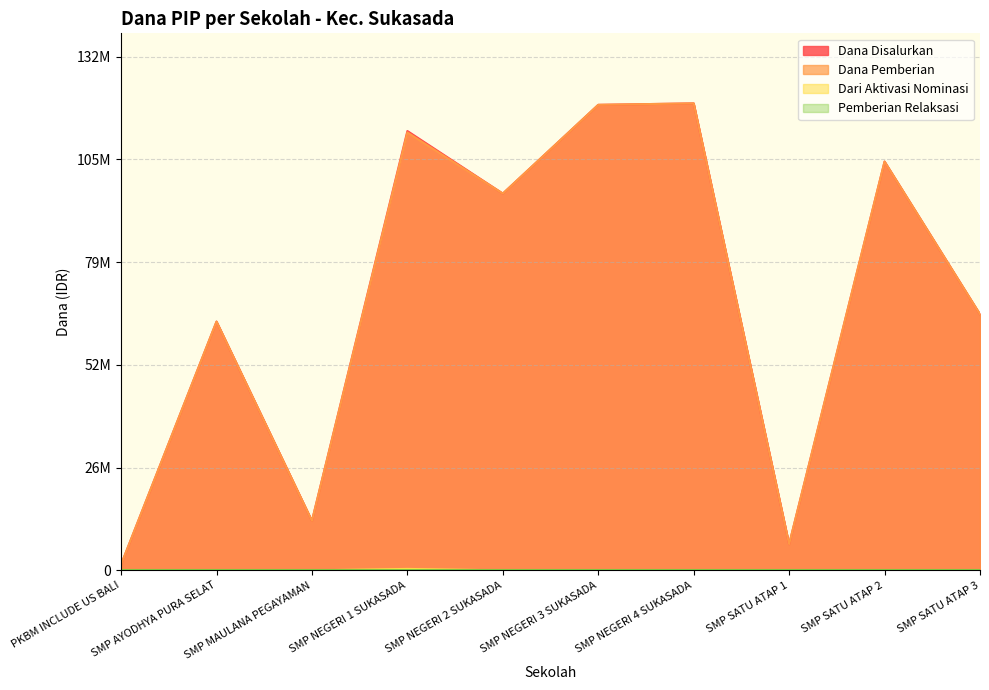

In Dana Disalurkan, how many points are lower than both neighbors (excluding endpoints)?

3